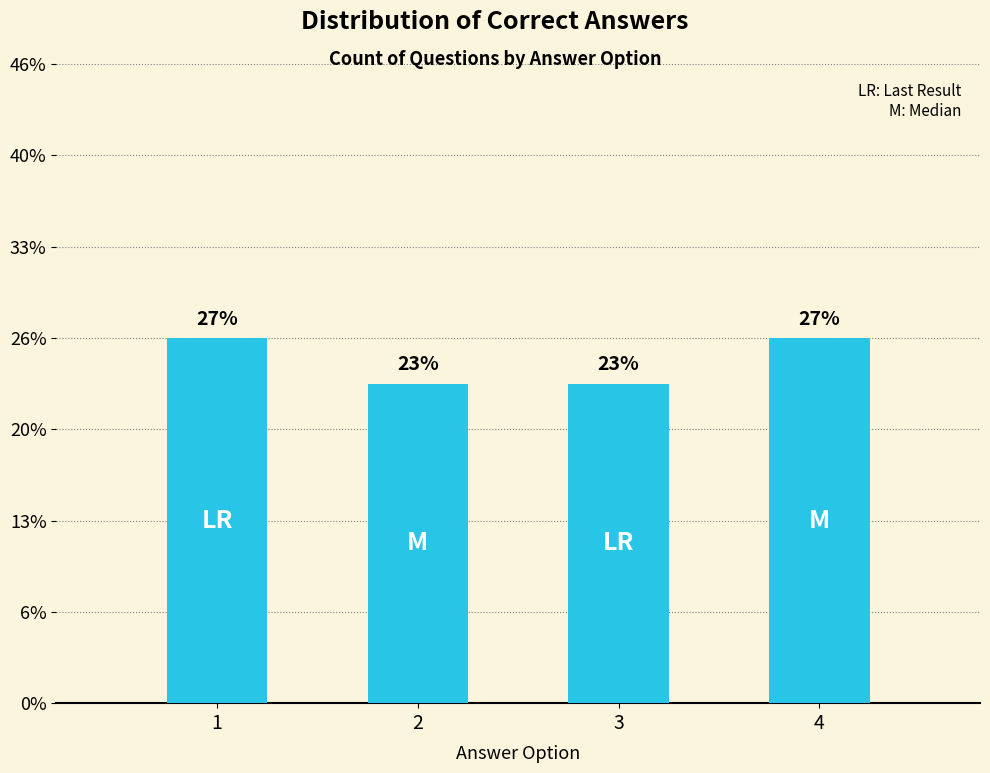

Are the bars horizontal?

No